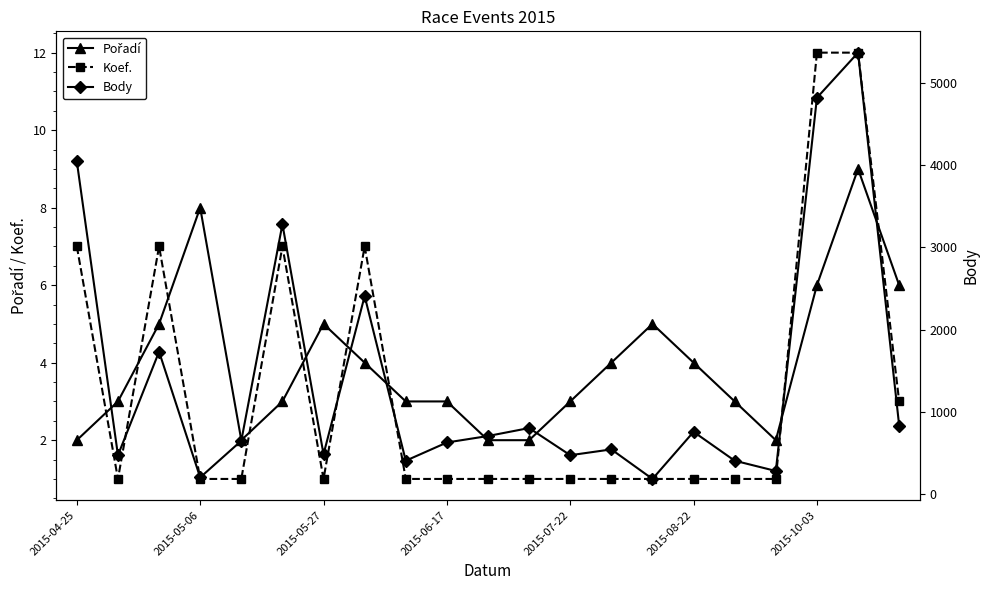

How many values in the Pořadí series are below 3?

5